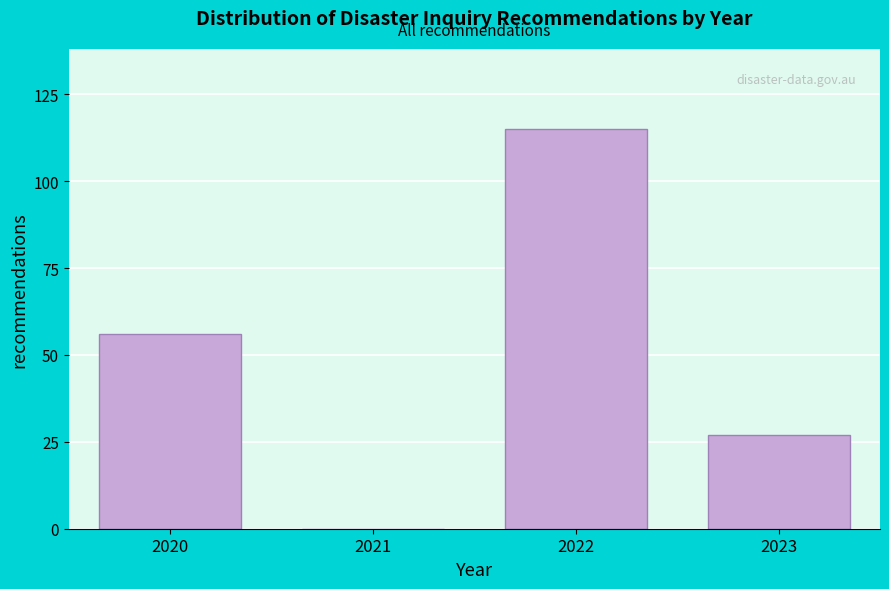

Reading right to left, what are all the values shown in this chart?

2023=27	2022=115	2021=0	2020=56